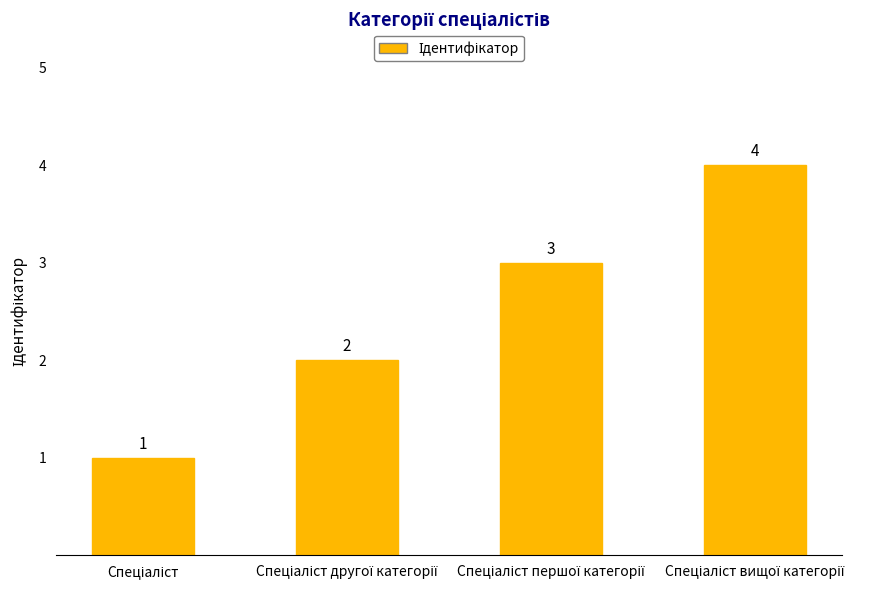

What is the smallest value displayed?

1